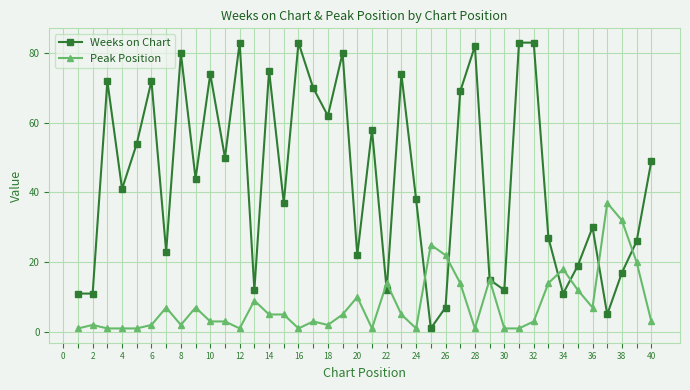

List the series in order of their peak value, lowest first.

Peak Position, Weeks on Chart